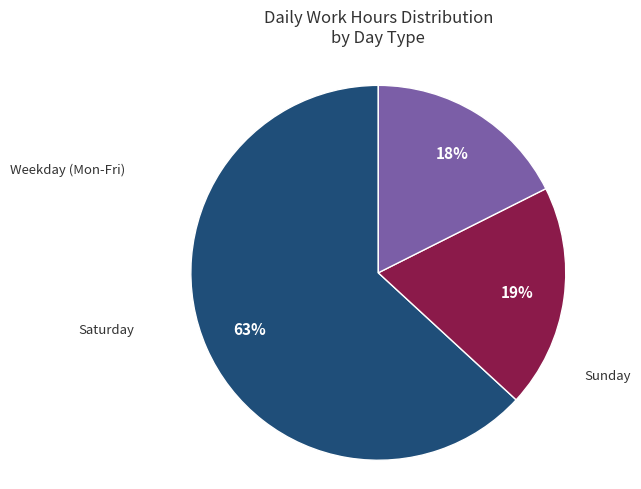

Is there a majority slice in this chart?

Yes